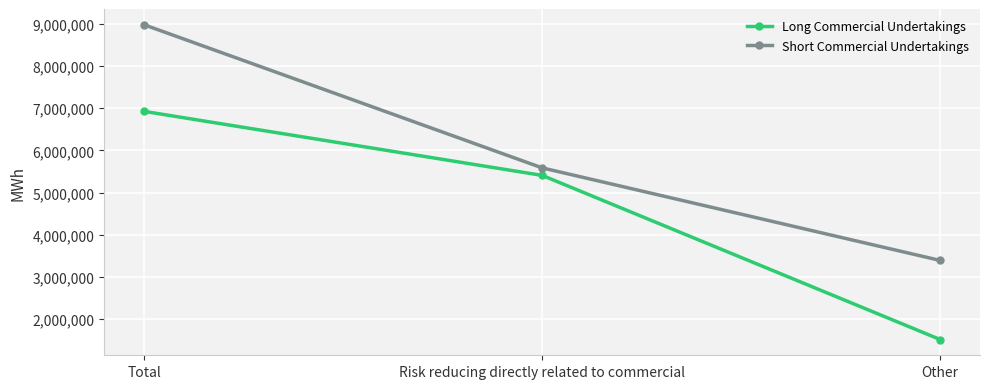

What is the minimum value for Short Commercial Undertakings?

3390881